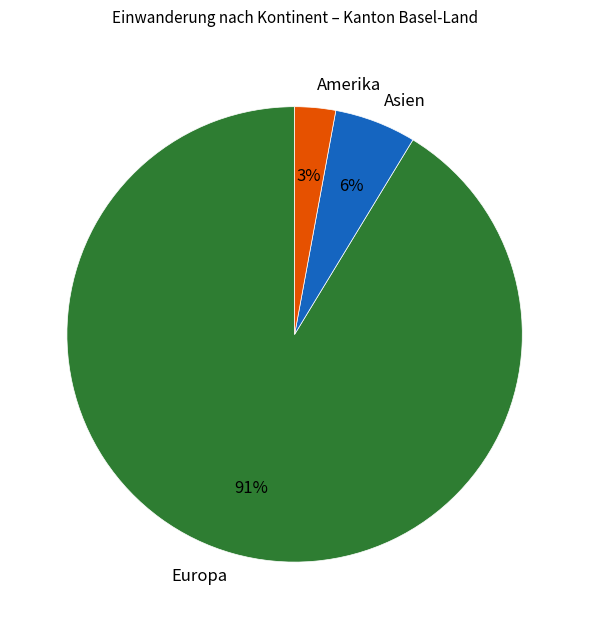

What is the largest slice in the pie chart?

Europa